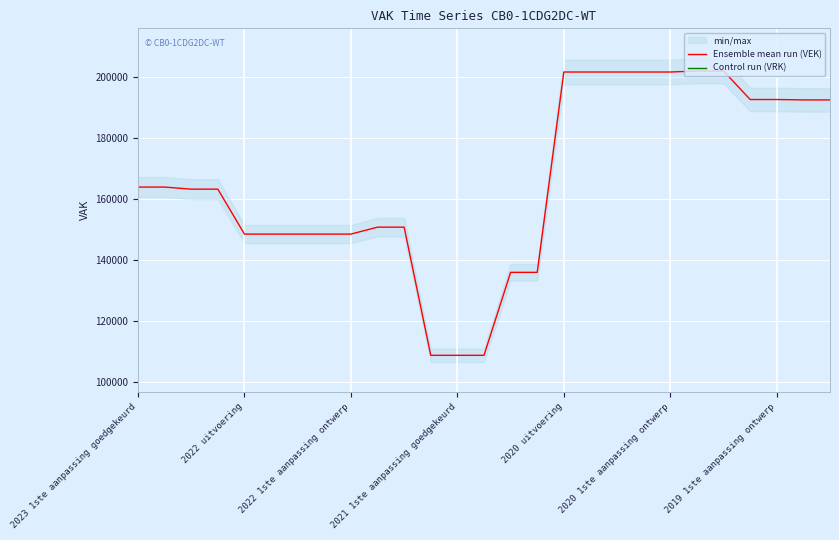

The value of Ensemble mean run (VEK) at 2022 1ste aanpassing ontwerp is 148625. True or false?

True